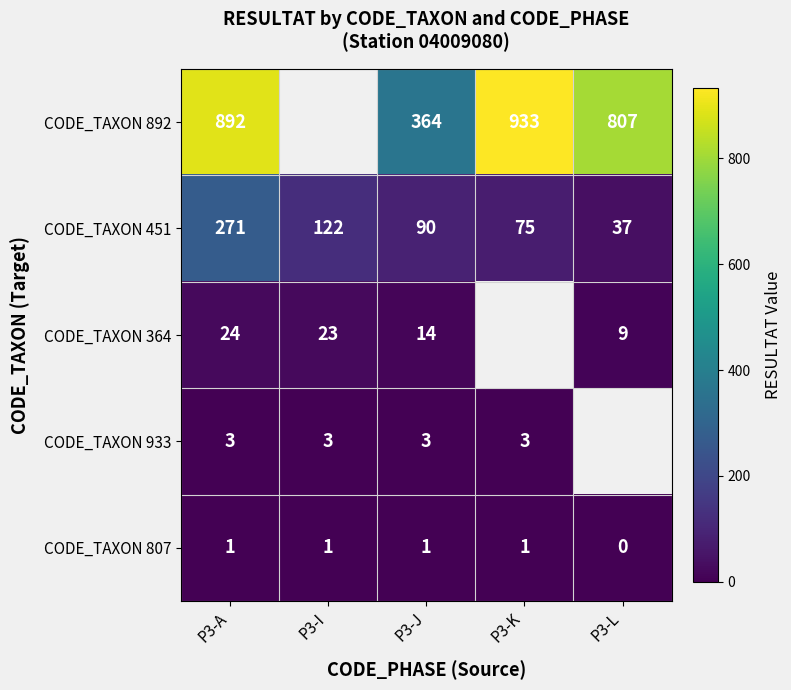

What is the difference between the highest and lowest values at P3-A?

891